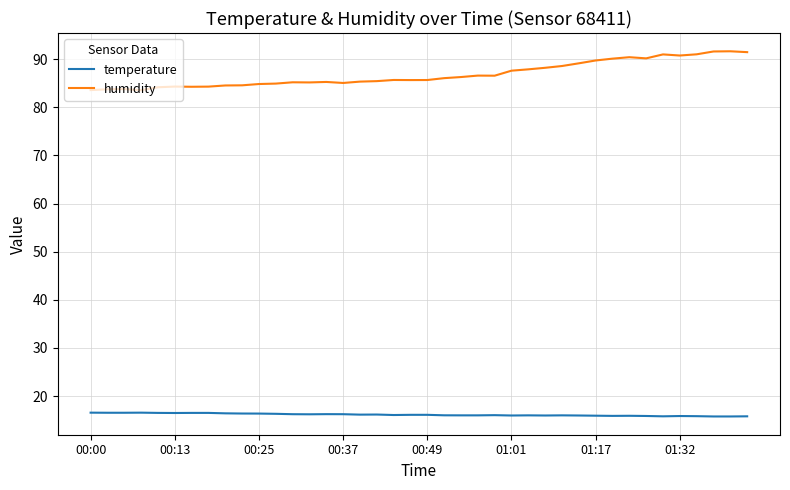

What is the difference between the maximum and minimum values in the temperature series?

0.8